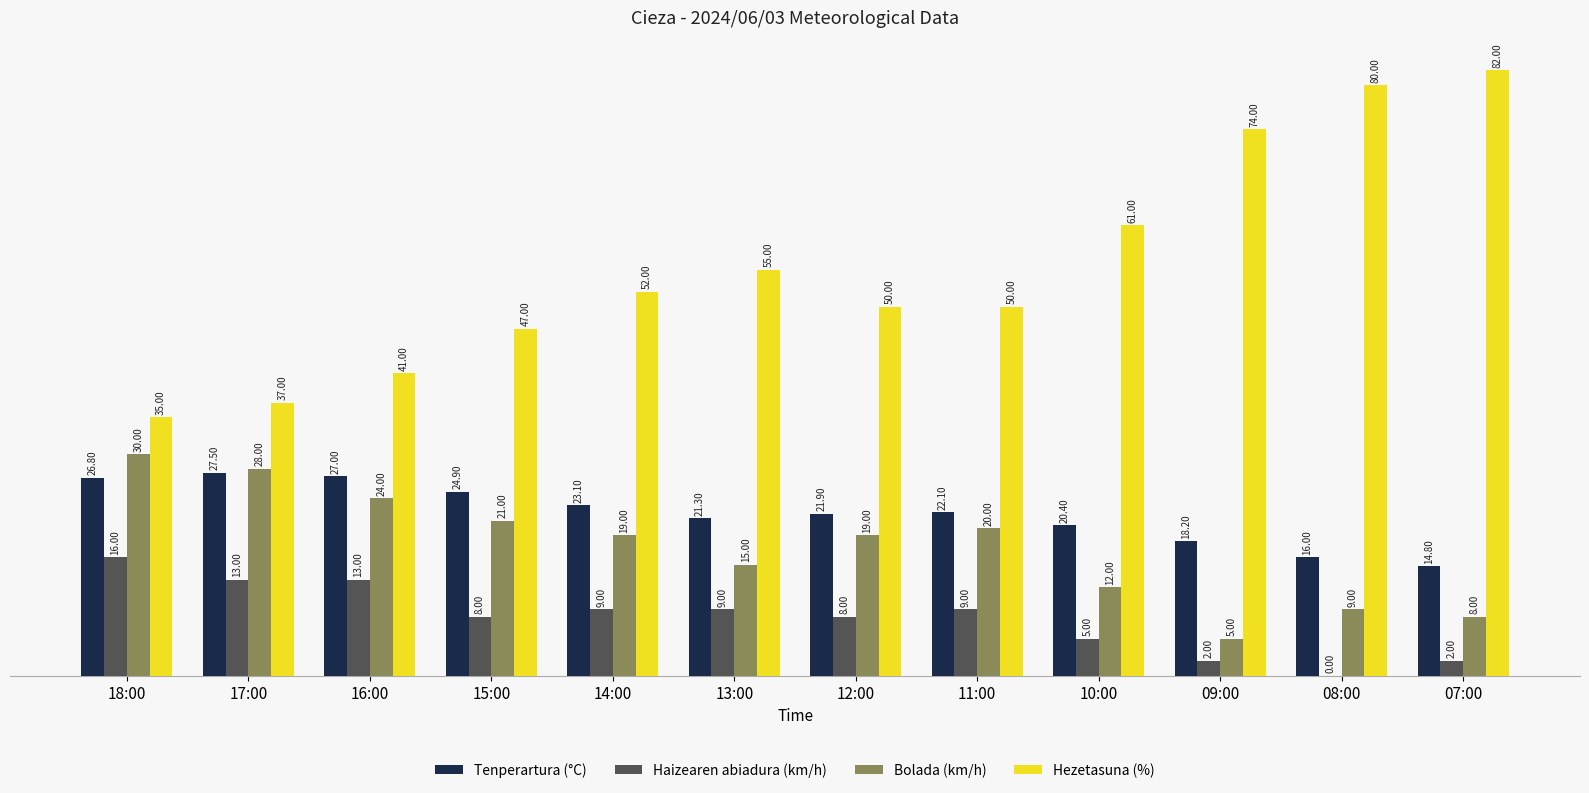

Reading left to right, extract all data points from this chart.

Tenperartura (°C): 26.8	27.5	27.0	24.9	23.1	21.3	21.9	22.1	20.4	18.2	16.0	14.8
Haizearen abiadura (km/h): 16.0	13.0	13.0	8.0	9.0	9.0	8.0	9.0	5.0	2.0	0.0	2.0
Bolada (km/h): 30.0	28.0	24.0	21.0	19.0	15.0	19.0	20.0	12.0	5.0	9.0	8.0
Hezetasuna (%): 35.0	37.0	41.0	47.0	52.0	55.0	50.0	50.0	61.0	74.0	80.0	82.0